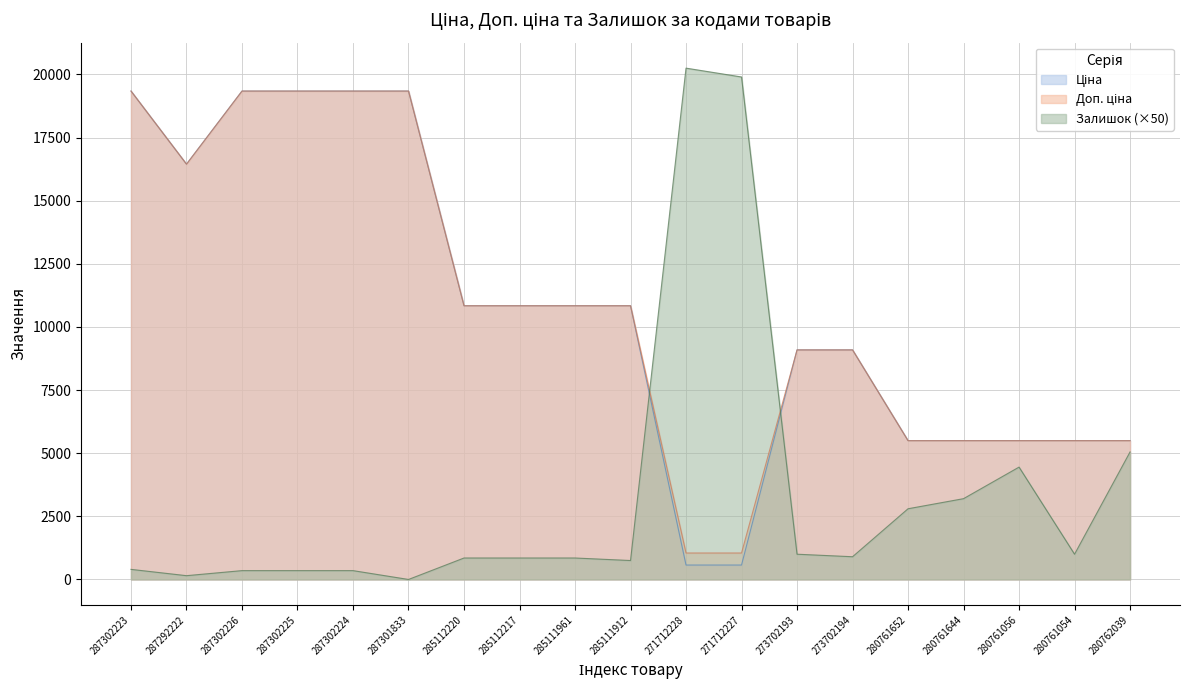

Where do Залишок and Доп. ціна first cross each other?

285111912 and 271712228